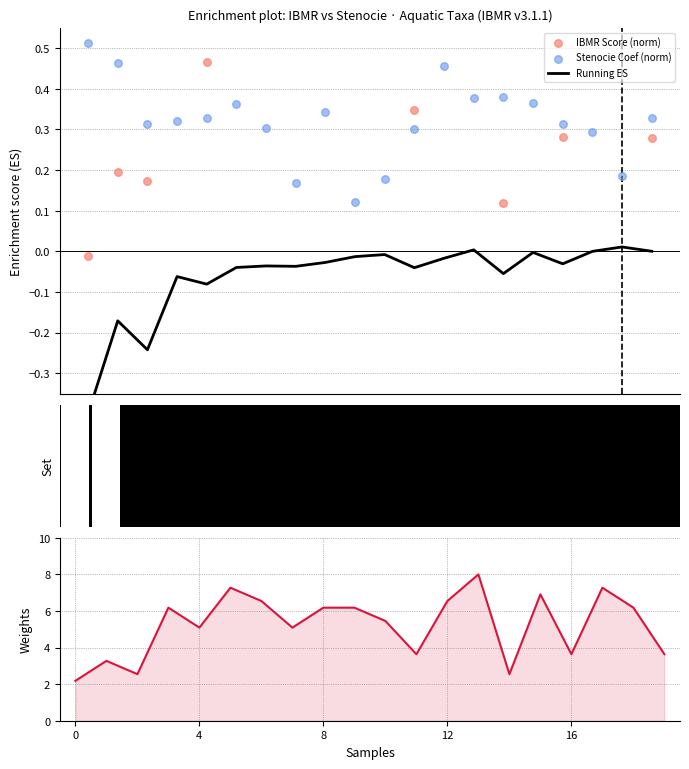

Which series has the largest total across all categories?

Weights